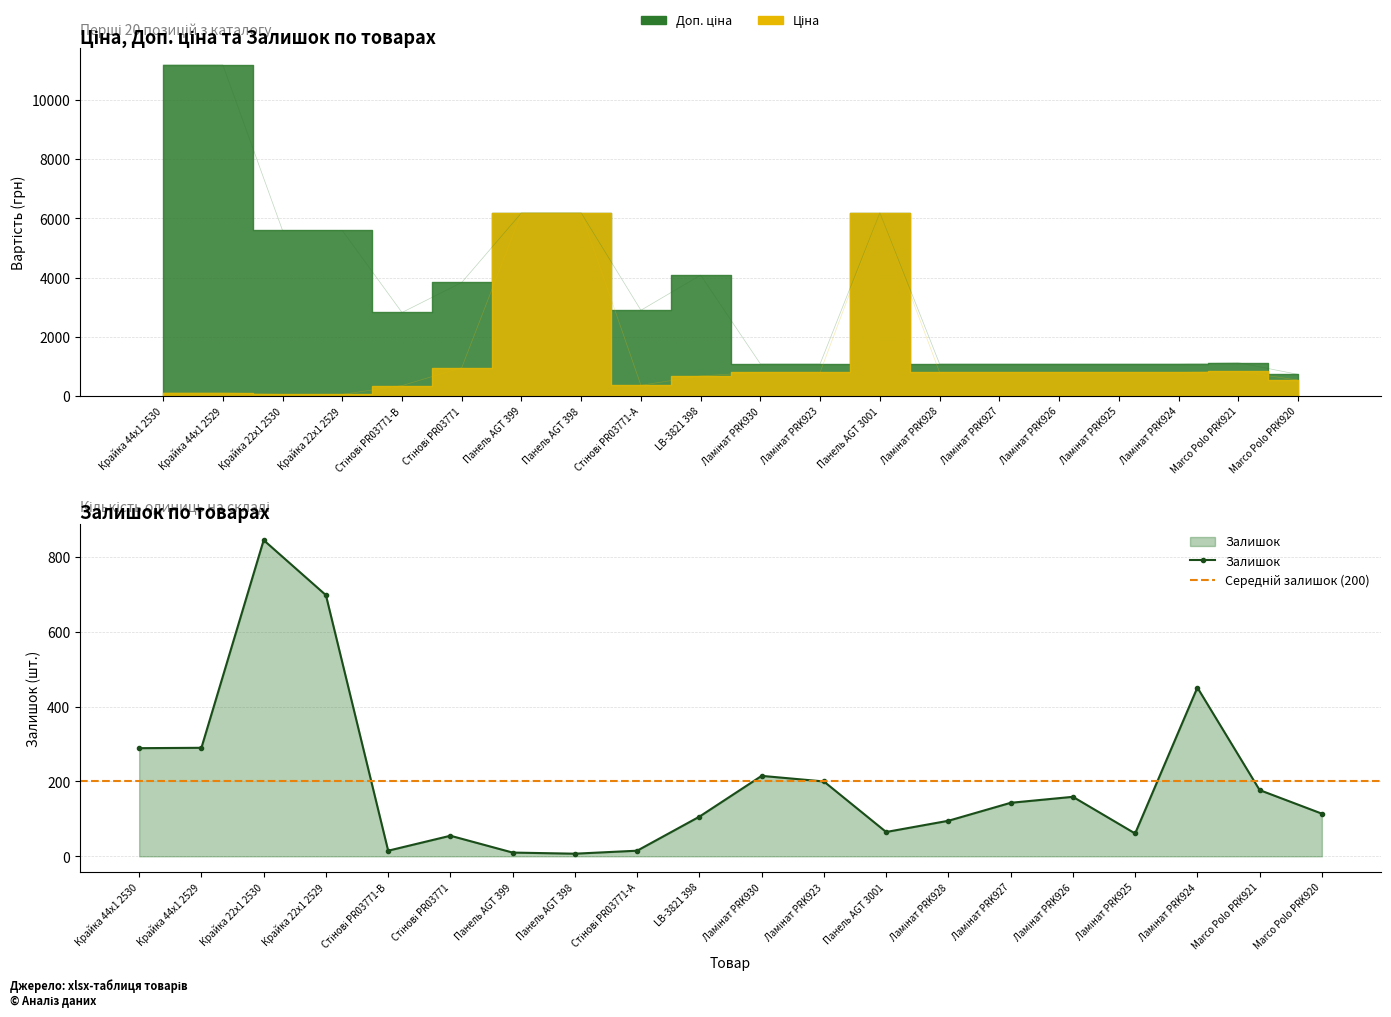

What is the value of the Залишок bar at the 12th from the left?

200.0